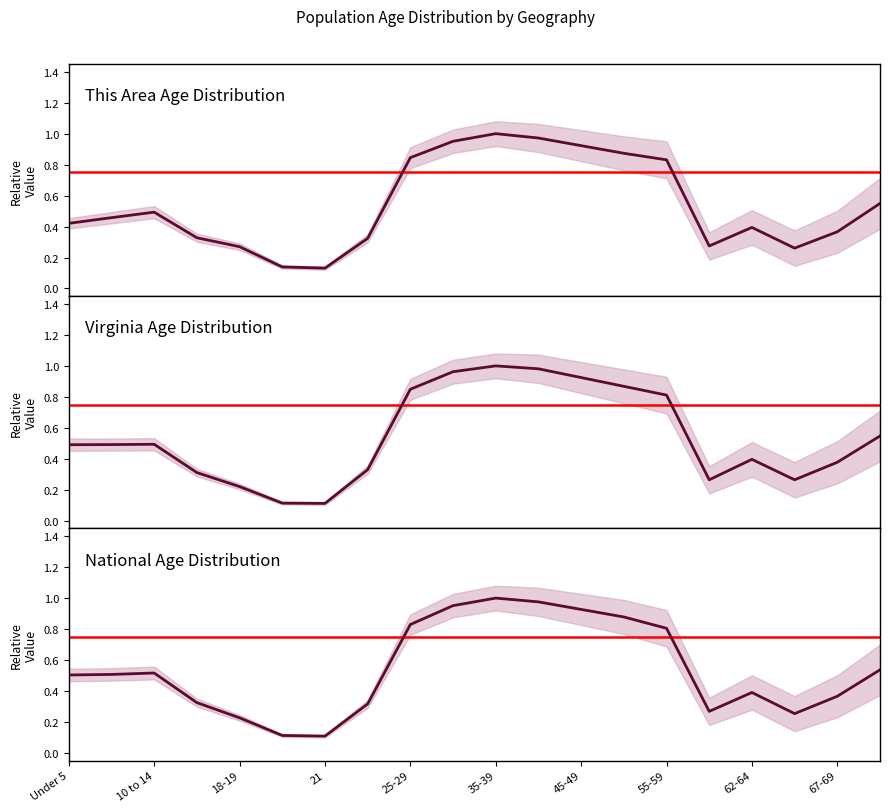

At how many categories does at least one series exceed 0?

20